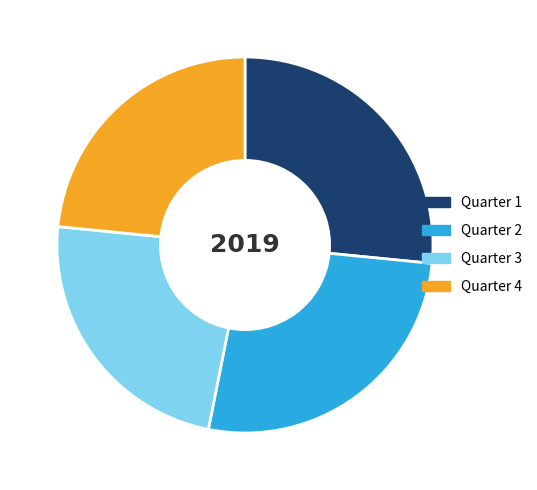

Is Quarter 4 the majority of the pie?

No